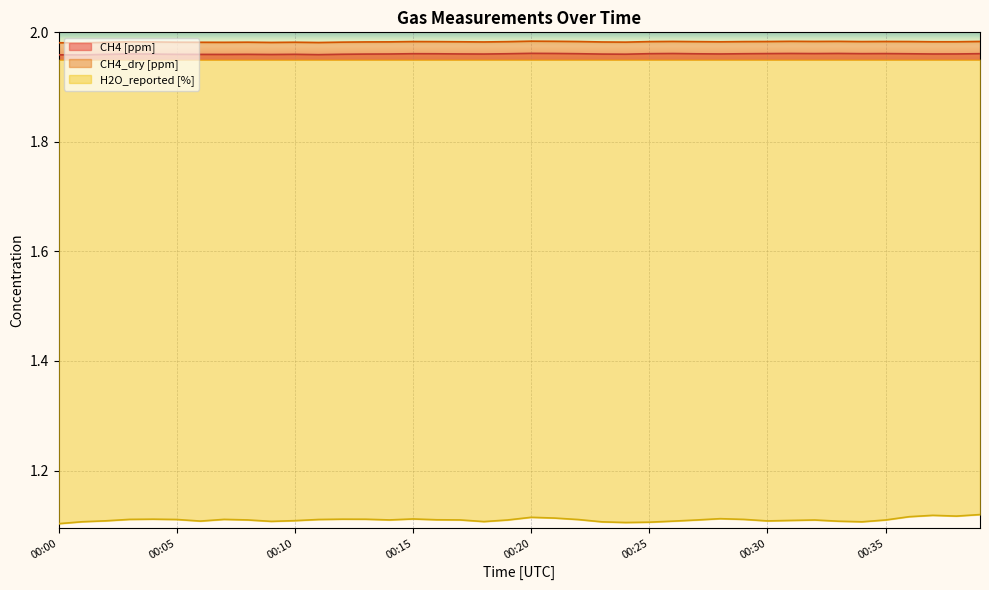

How many lines are shown in the chart?

3